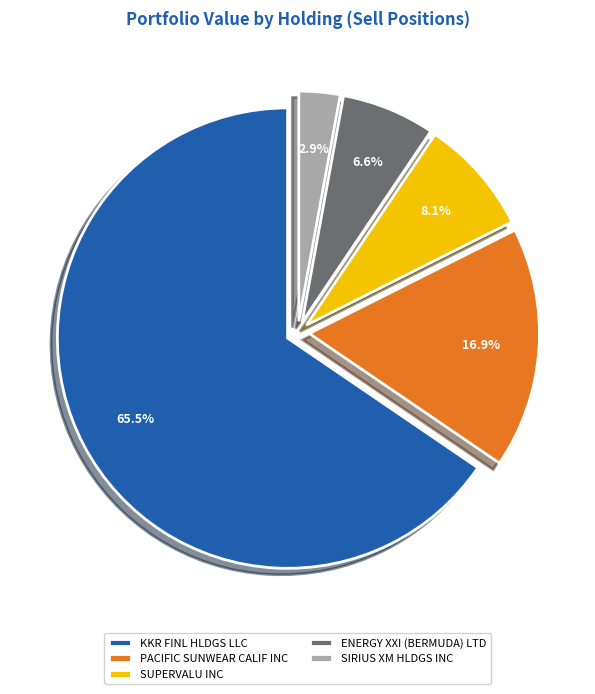

True or false: PACIFIC SUNWEAR CALIF INC accounts for 28% of the total.

False